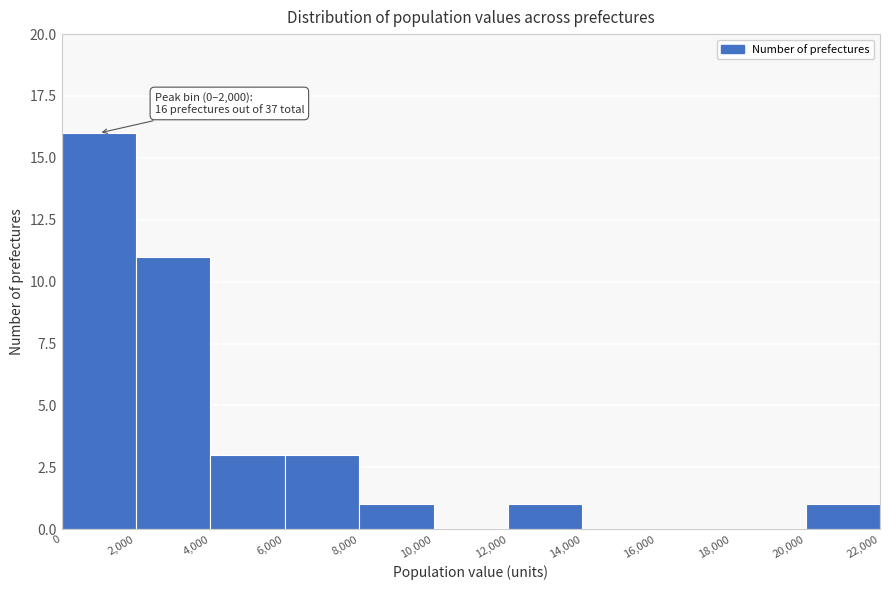

Which range on the x-axis has the tallest bar?

0 to 2,000